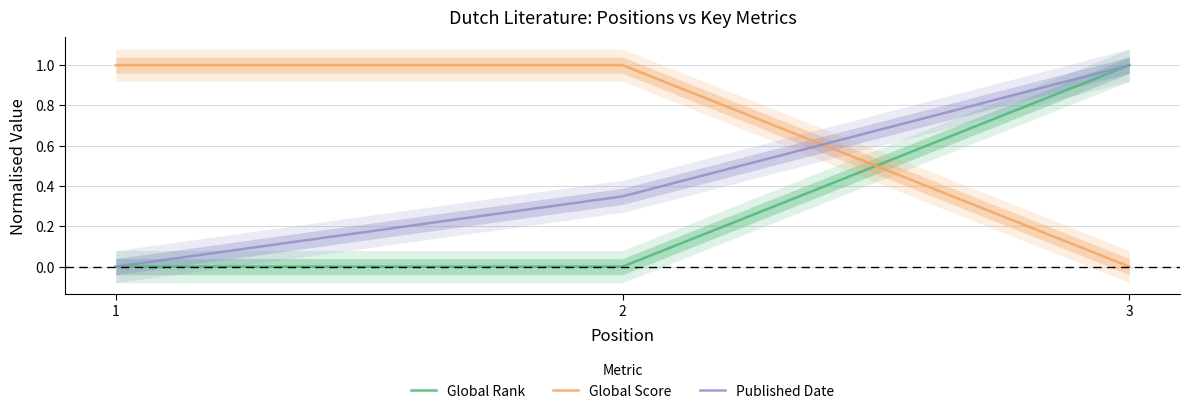

At which category is the sum across all series the highest?

3